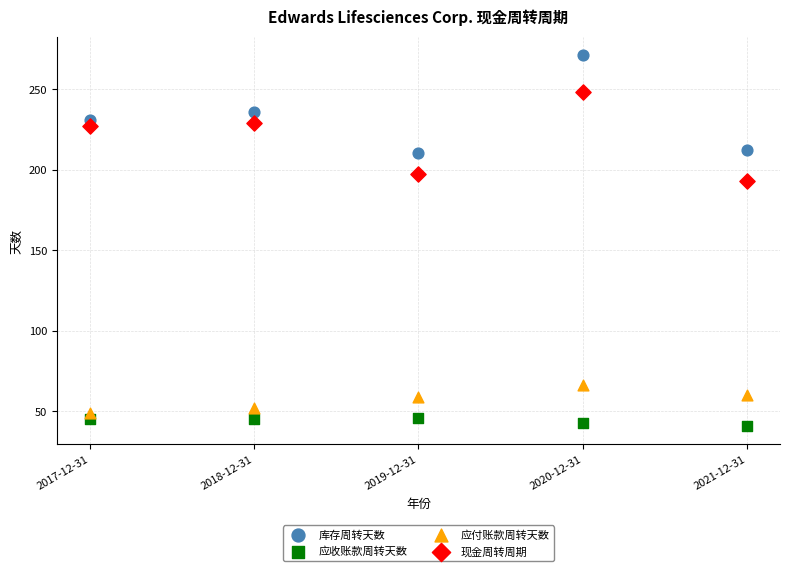

Which series has the largest Y range (max minus min)?

库存周转天数